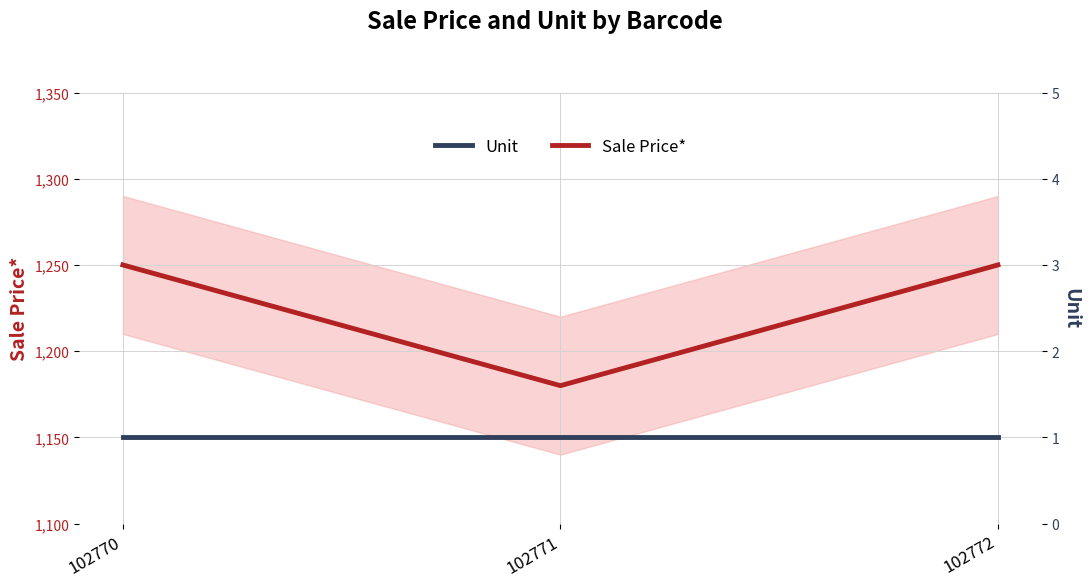

Is it true that Unit equals 1 at 102771?

True